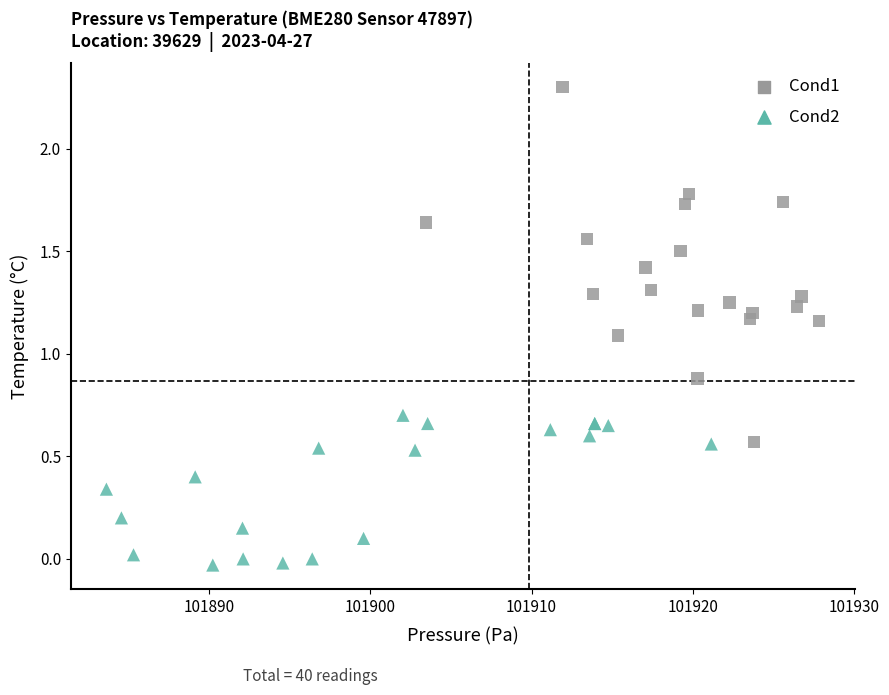

Which series contains the highest Y value?

Cond1